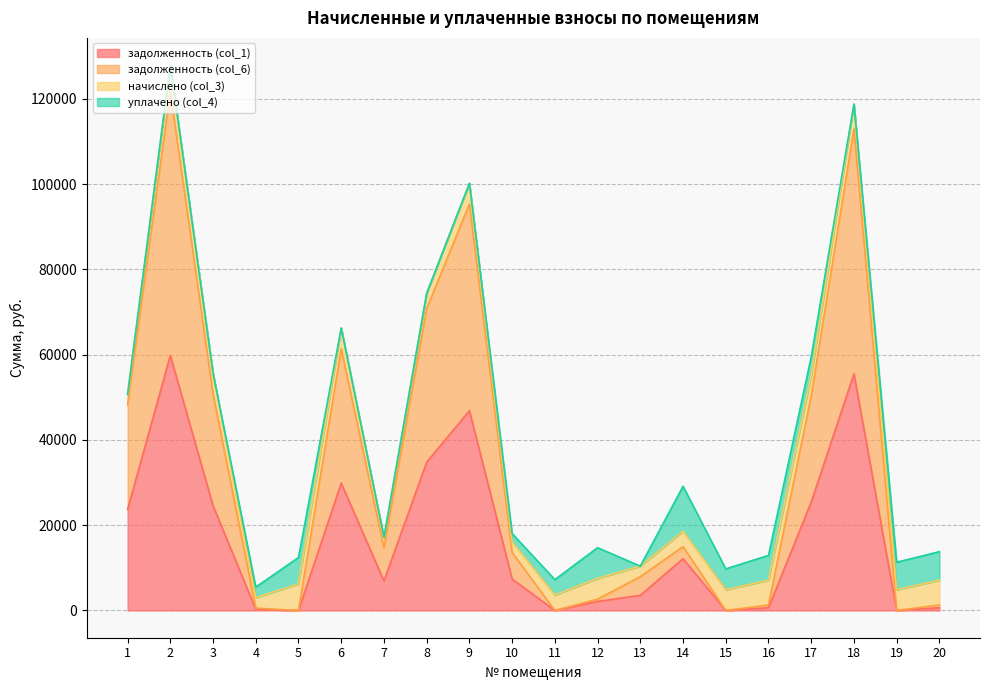

What is the total value across all series at 6?

66243.2